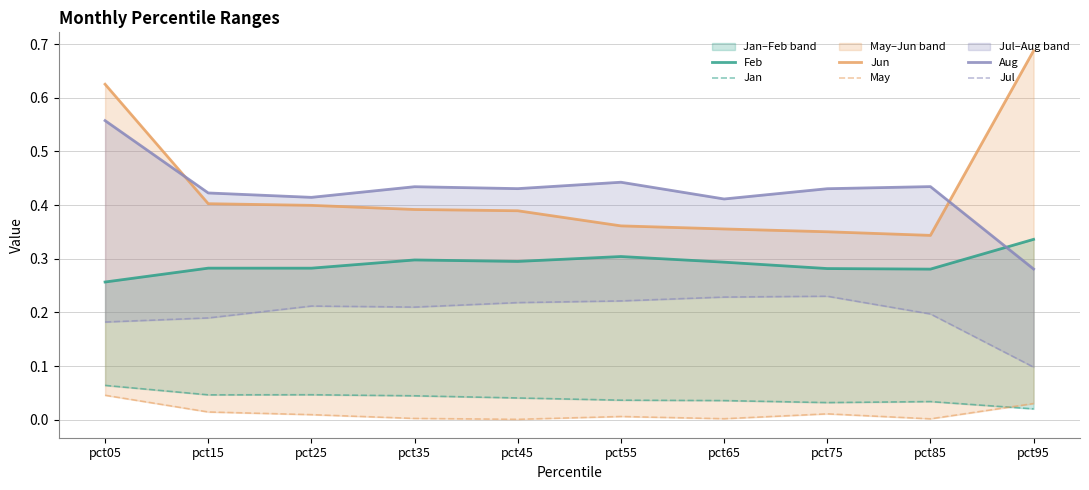

What is the approximate value of Aug at pct85?

0.4